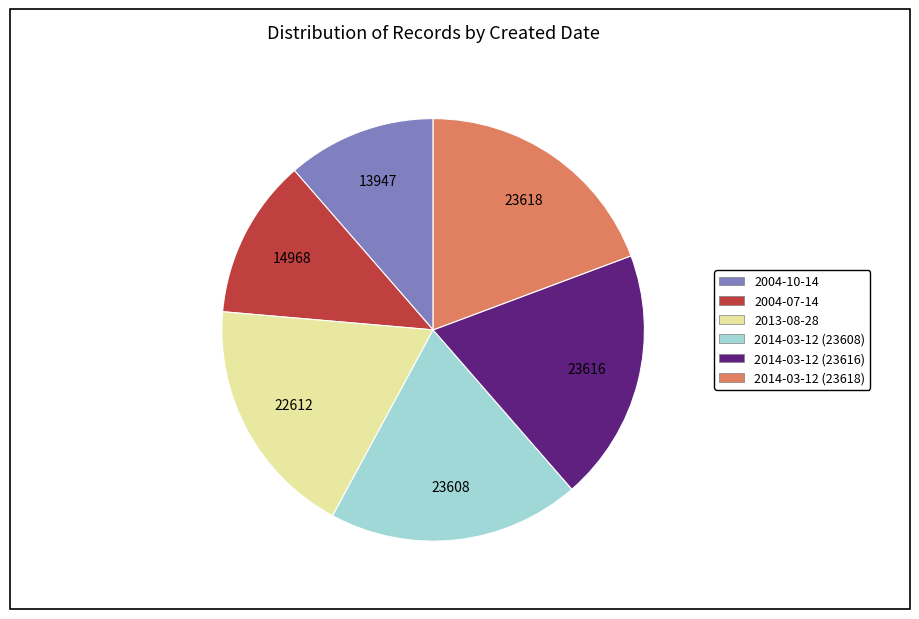

Combined, do 2004-07-14 and 2014-03-12 (23618) account for over 50%?

No